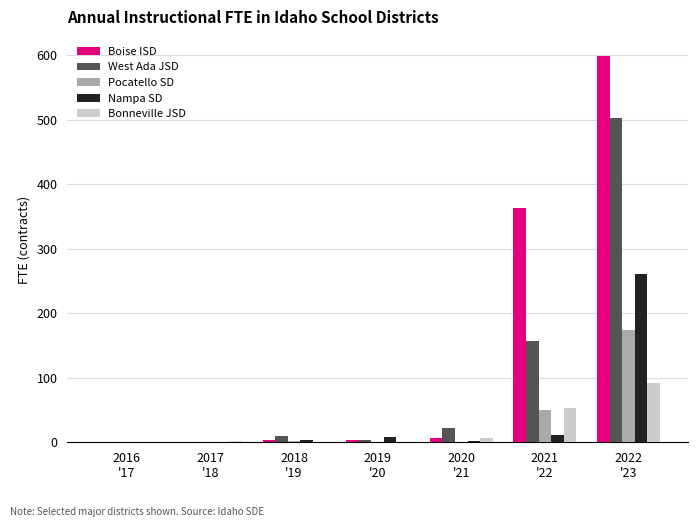

The value of Bonneville JSD at 2020
'21 is 6.0. True or false?

True